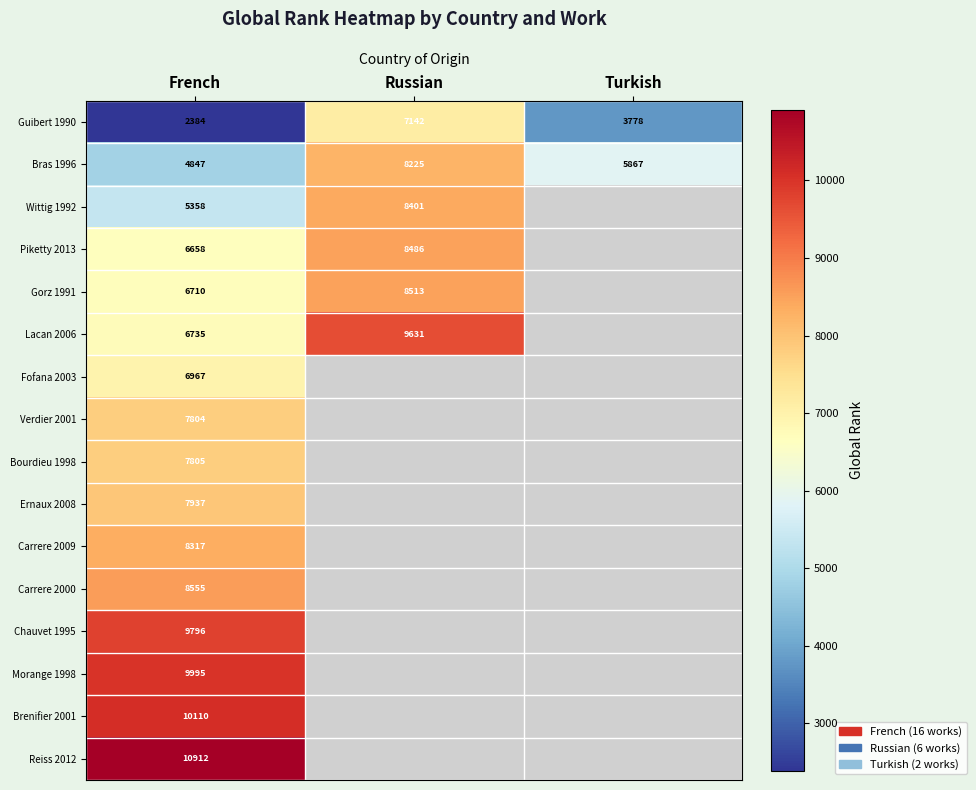

At French, list the series in order from smallest to largest.

Guibert 1990, Bras 1996, Wittig 1992, Piketty 2013, Gorz 1991, Lacan 2006, Fofana 2003, Verdier 2001, Bourdieu 1998, Ernaux 2008, Carrere 2009, Carrere 2000, Chauvet 1995, Morange 1998, Brenifier 2001, Reiss 2012